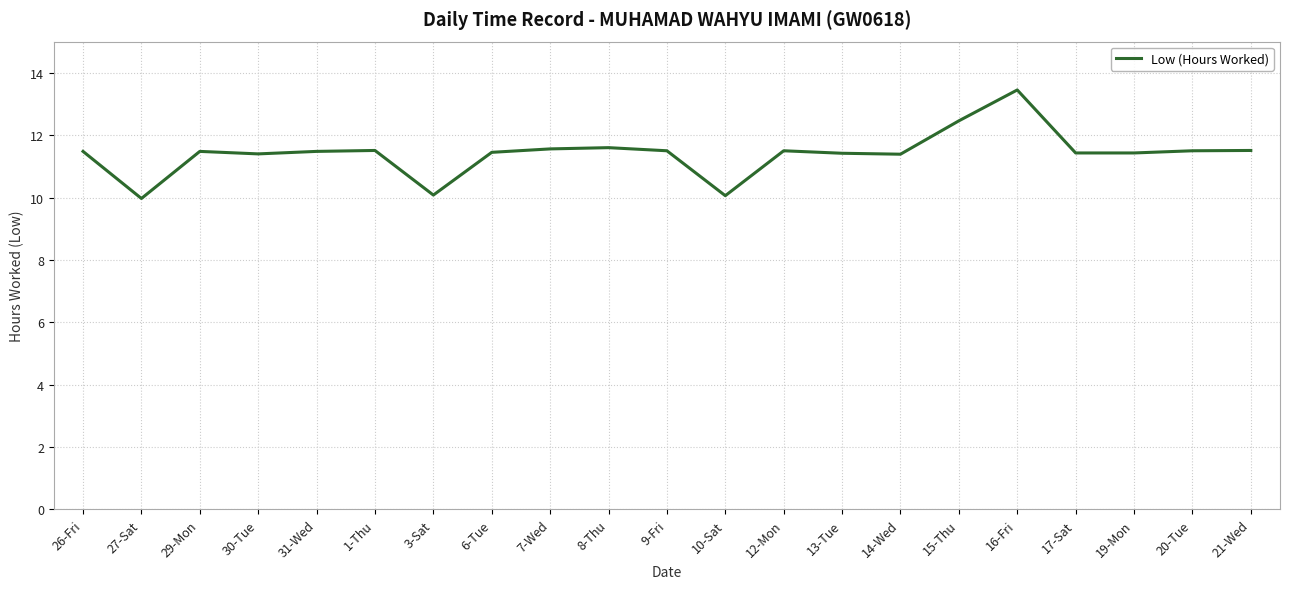

What is the average value?

11.4